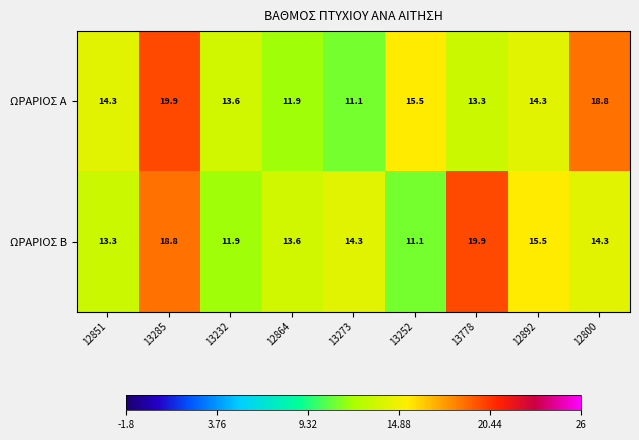

The value of ΩΡΑΡΙΟΣ Α at 13778 is 13.3. True or false?

True